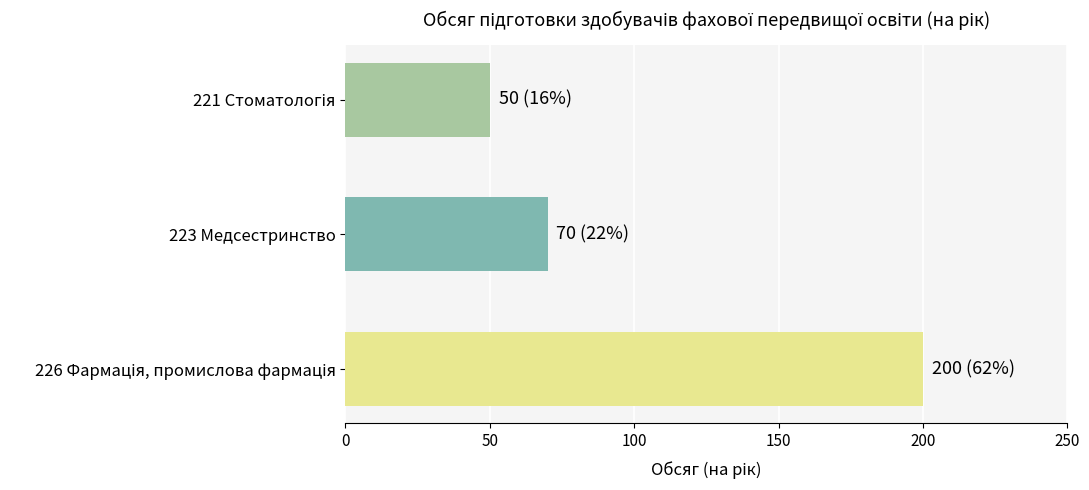

At which label is the value closest to 125?

223 Медсестринство